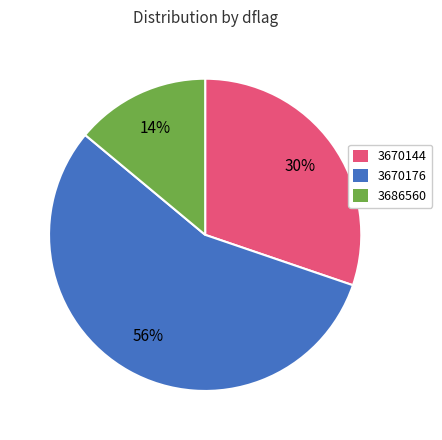

Does any single category account for the majority?

Yes